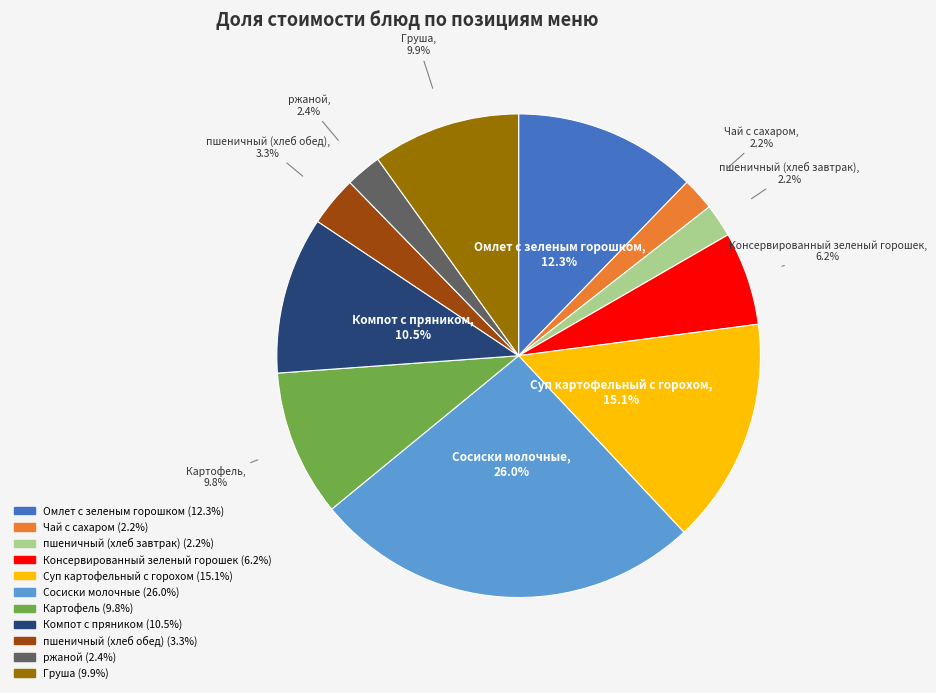

Between Компот с пряником and Картофель, which is larger?

Компот с пряником